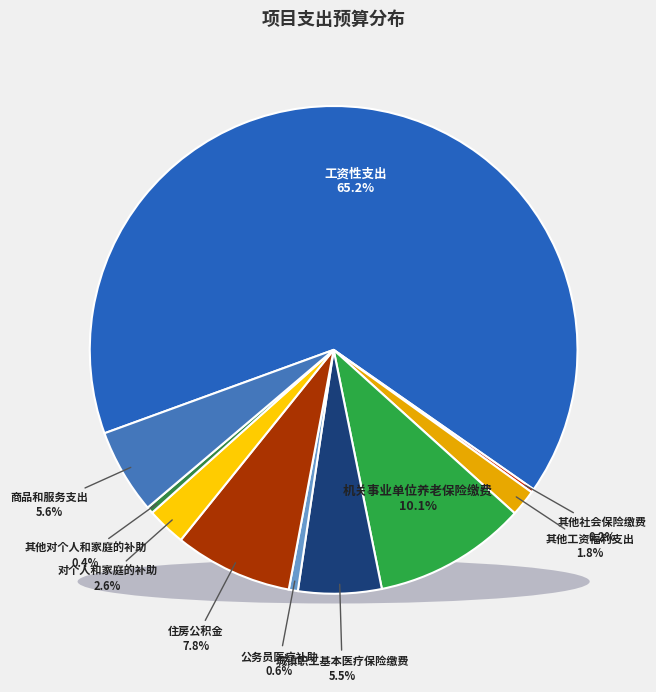

How much of the chart is everything except 其他对个人和家庭的补助?

99.6%